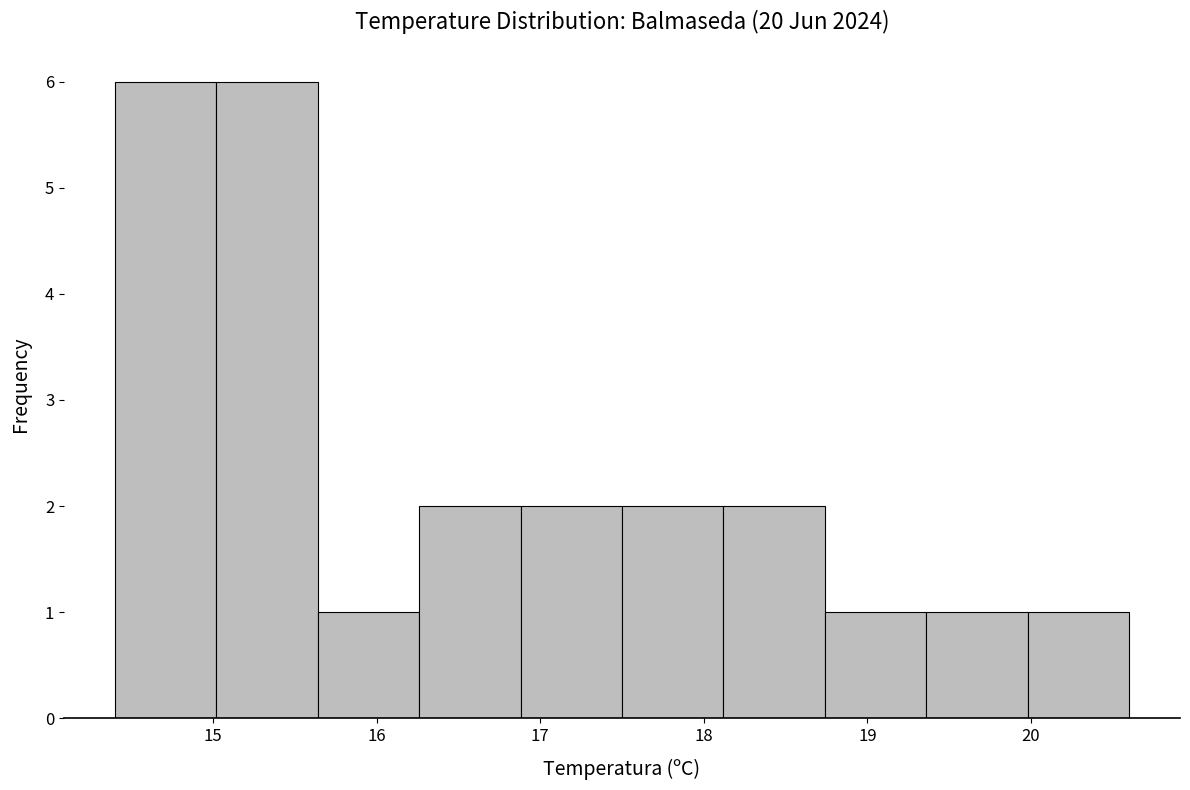

How tall is the bar that spans 14.40 to 15.02 on the x-axis? Neither the bar edges nor the heights are printed on the chart, so give them approximately, as read against the axes.

6